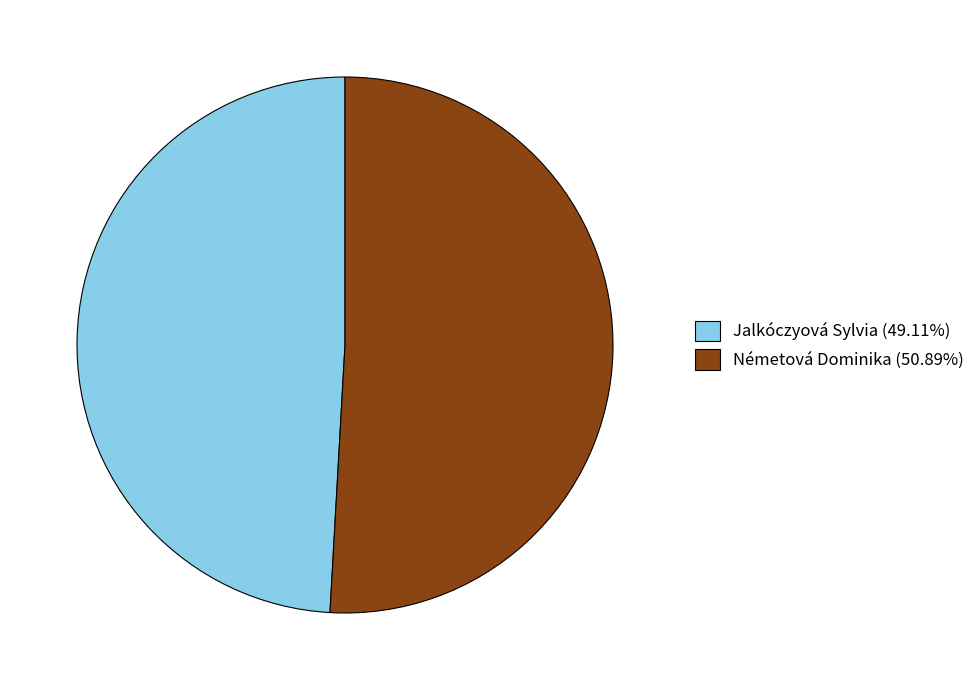

Which category has the smallest portion of the pie?

Jalkóczyová Sylvia